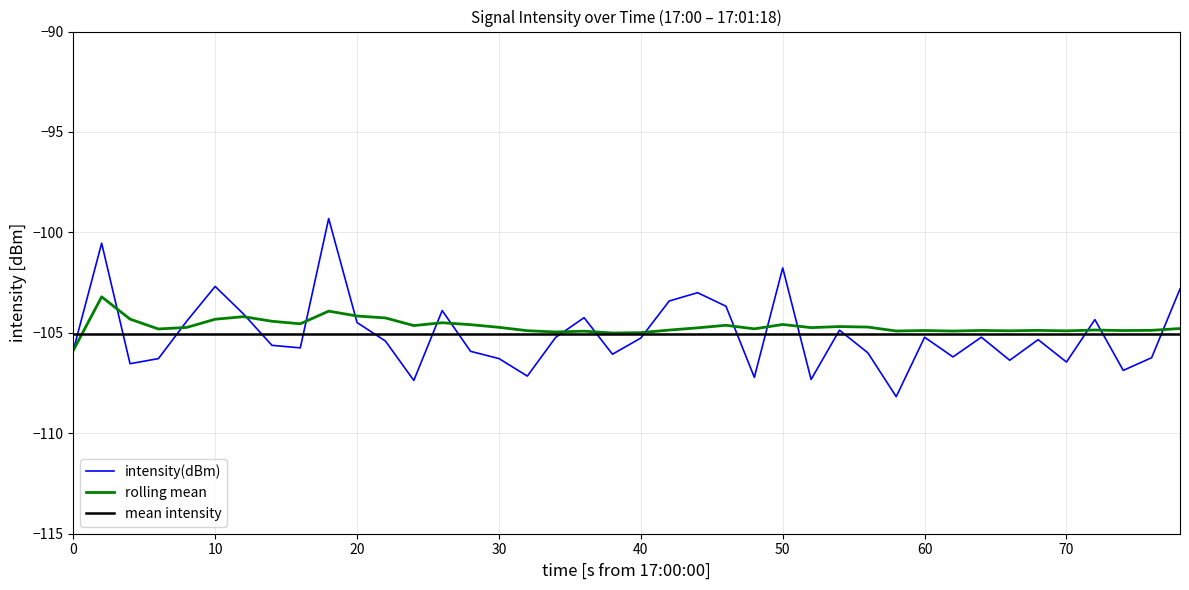

What is the greatest value displayed?

-99.3